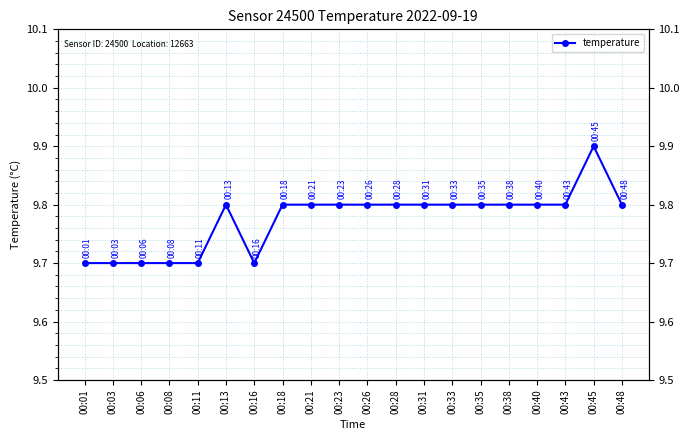

Which category has the lowest value across all series?

00:01